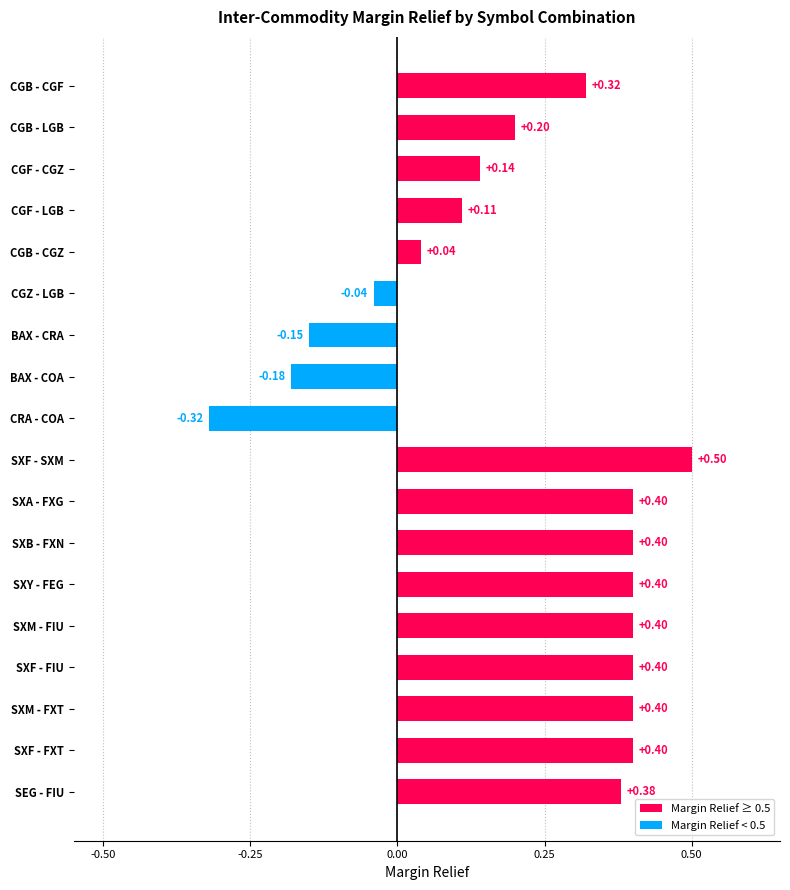

Does the chart contain stacked bars?

No